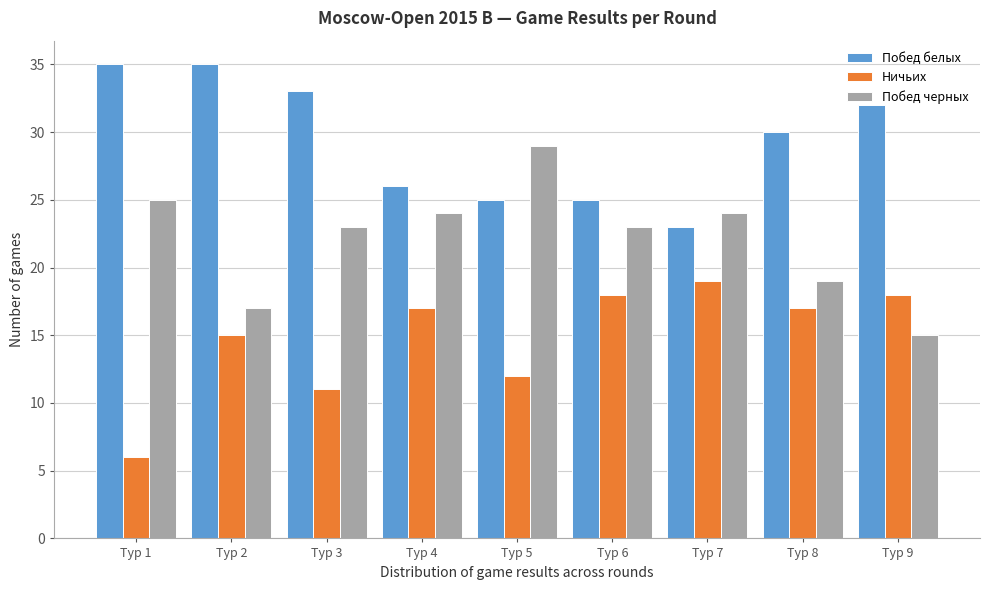

List the series in order of their overall mean, lowest first.

Ничьих, Побед черных, Побед белых